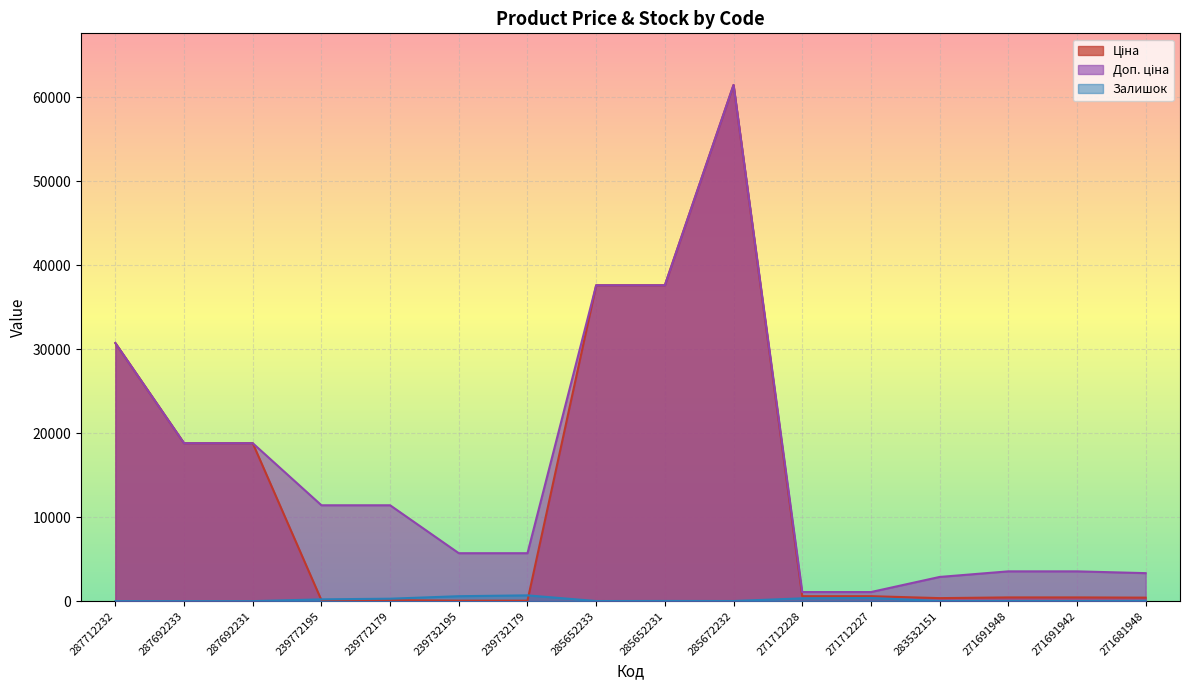

List the series in order of their overall mean, lowest first.

Залишок, Ціна, Доп. ціна